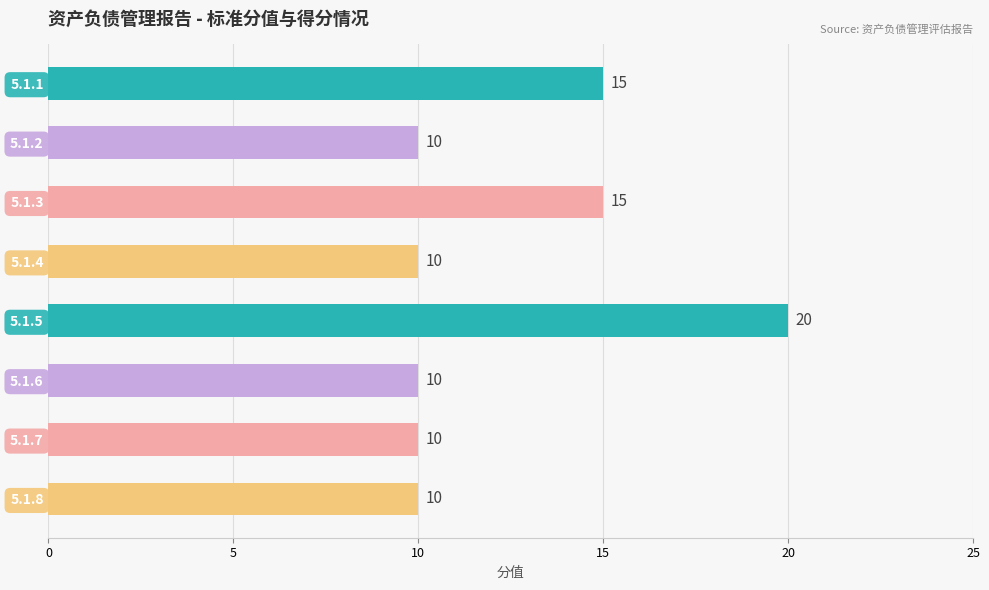

Reading top to bottom, extract all data points from this chart.

5.1.1=15	5.1.2=10	5.1.3=15	5.1.4=10	5.1.5=20	5.1.6=10	5.1.7=10	5.1.8=10